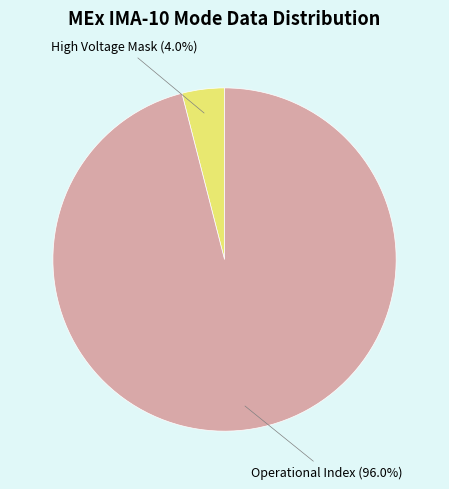

Rank the categories by value from lowest to highest.

High Voltage Mask, Operational Index